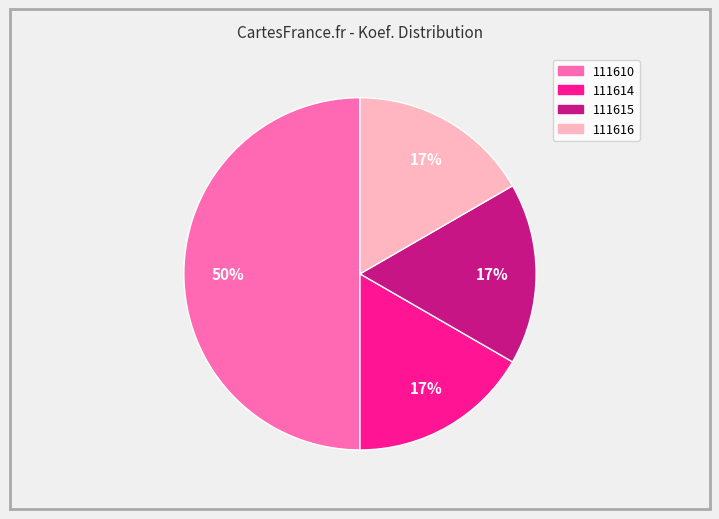

To the nearest percent, what is the difference between the largest and smallest slice percentages?

33%